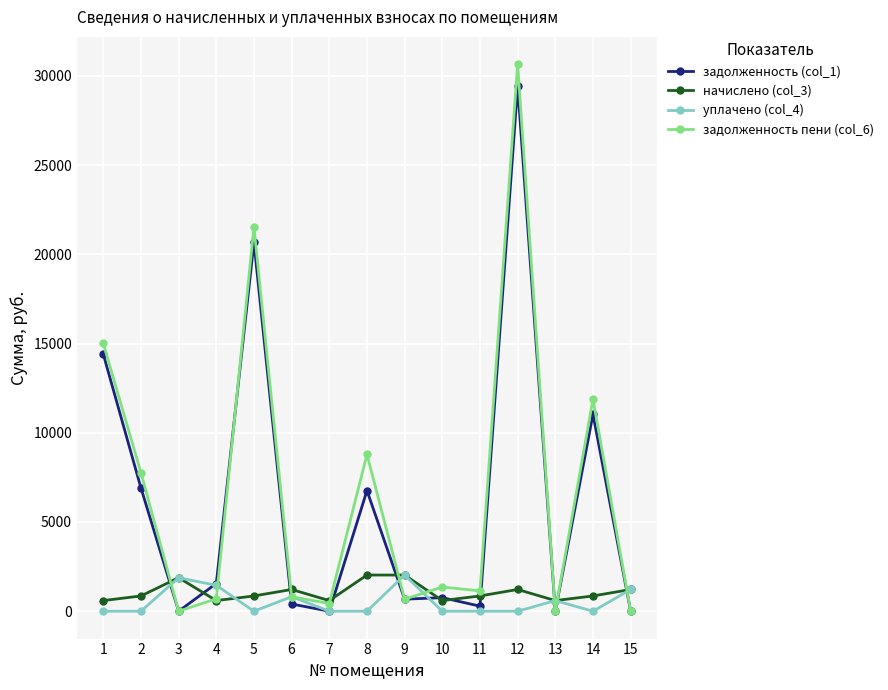

At which category is the sum across all series the highest?

12